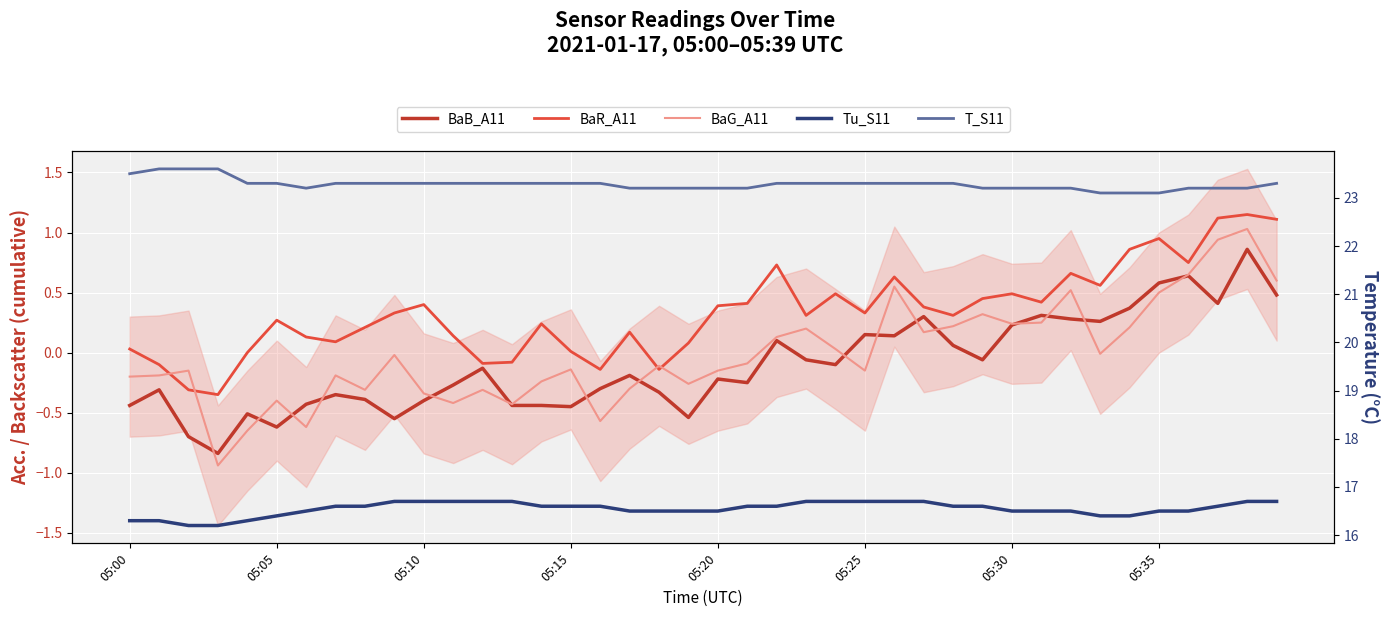

How many data points does each series have?

40